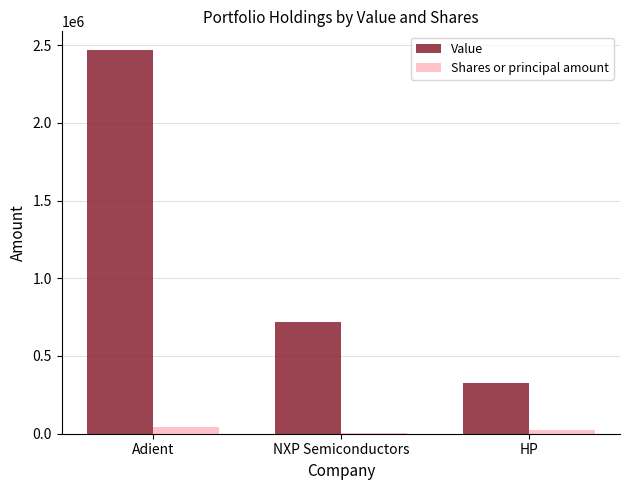

What is the sum of the Shares or principal amount values at Adient and NXP Semiconductors?

49372